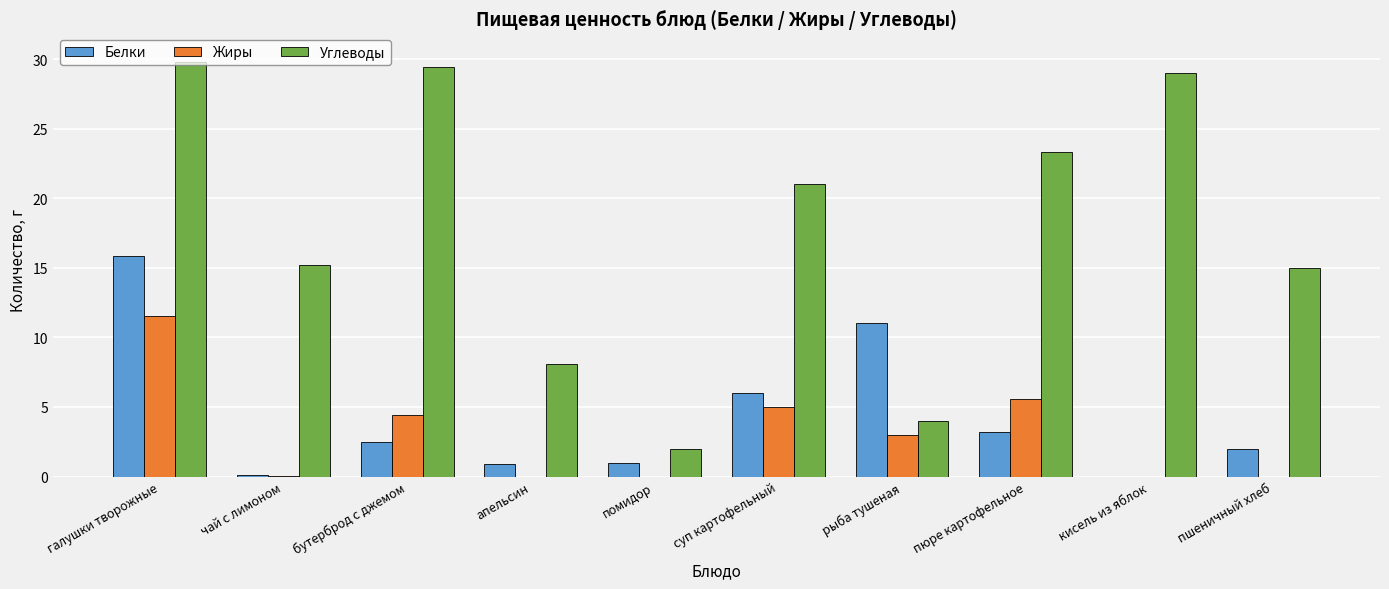

Between галушки творожные and апельсин, which series saw the biggest shift?

Углеводы